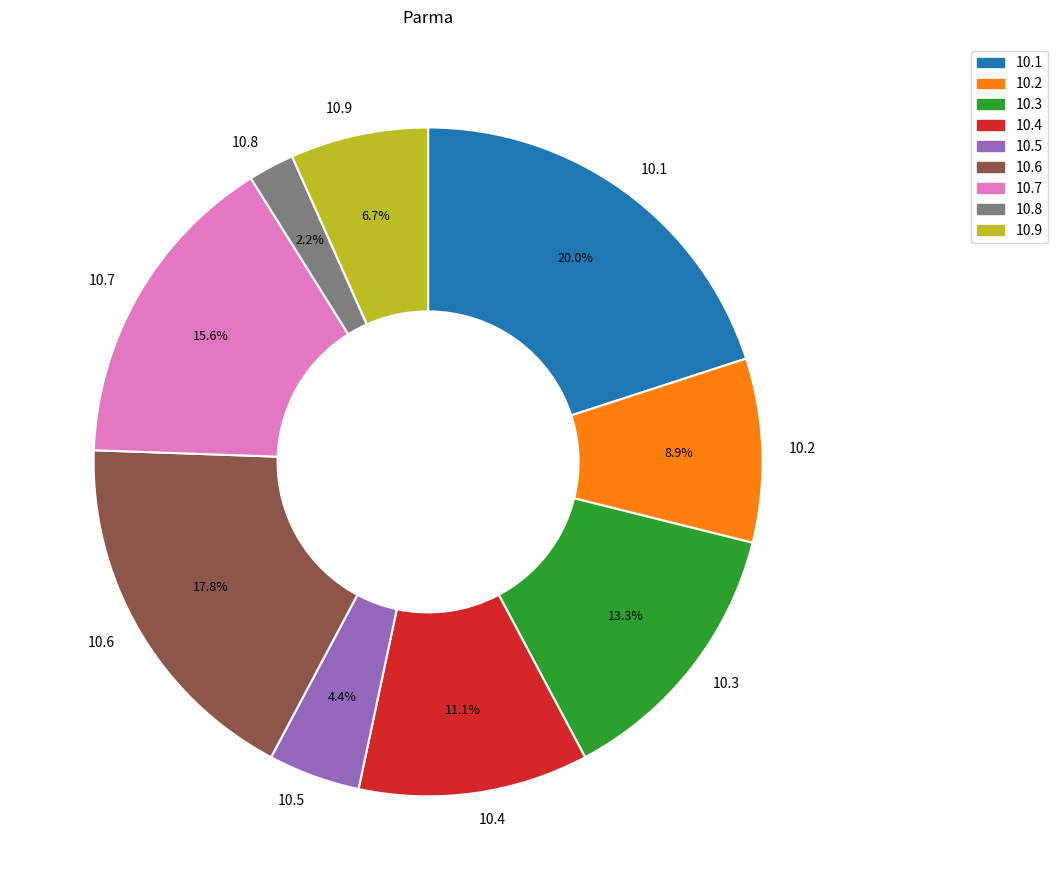

What is the total percentage of 10.5 and 10.6?

22.2%